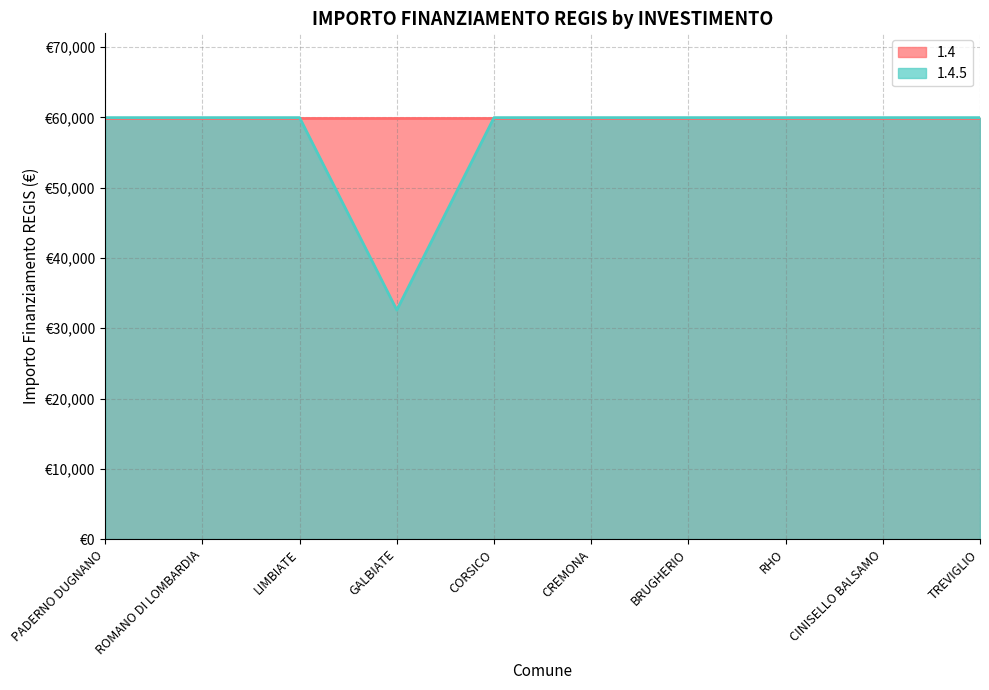

List the labels in order of value, largest first.

PADERNO DUGNANO, ROMANO DI LOMBARDIA, LIMBIATE, CORSICO, CREMONA, BRUGHERIO, RHO, CINISELLO BALSAMO, TREVIGLIO, GALBIATE